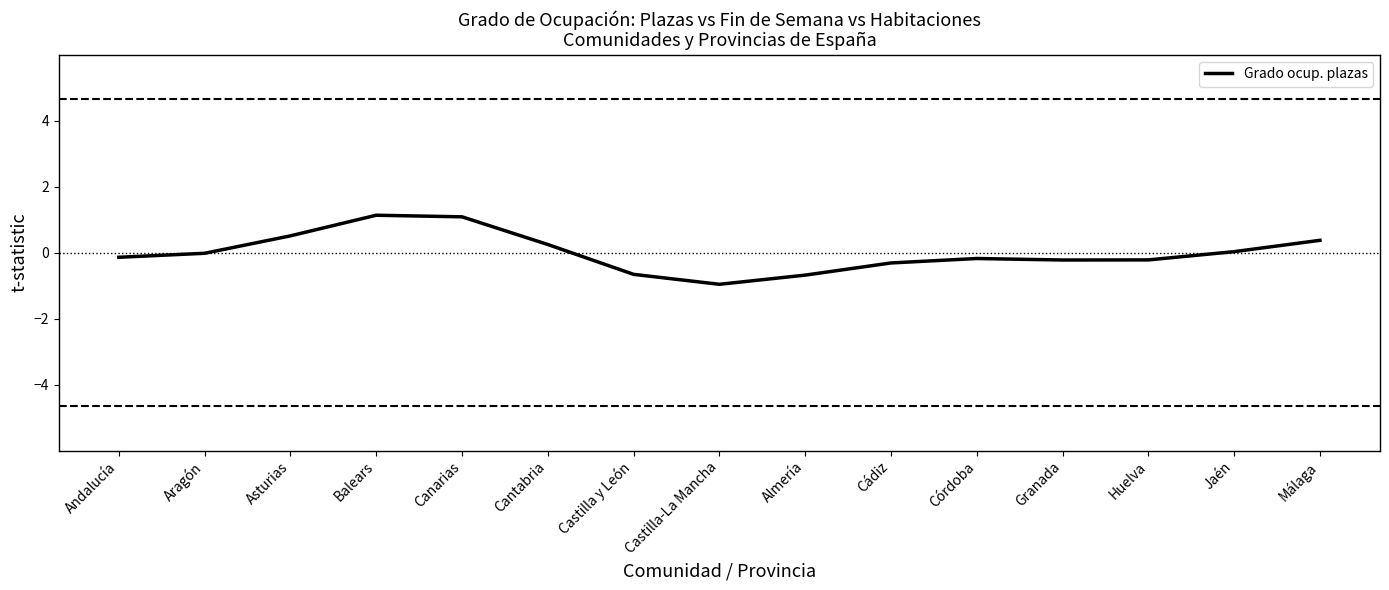

Which has a higher value, Castilla-La Mancha or Jaén?

Jaén